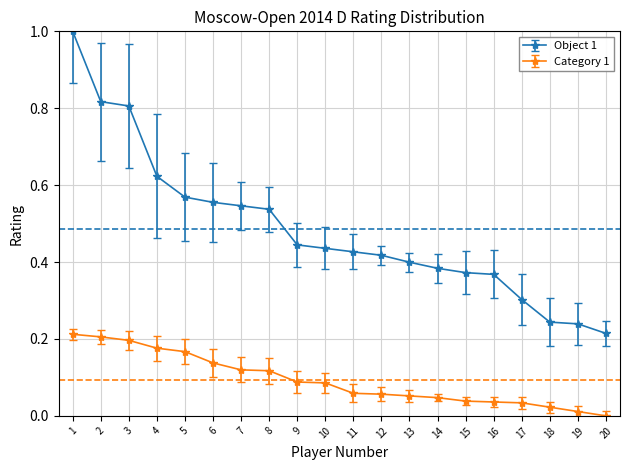

Is it true that Object 1 equals 1.1 at 2?

False